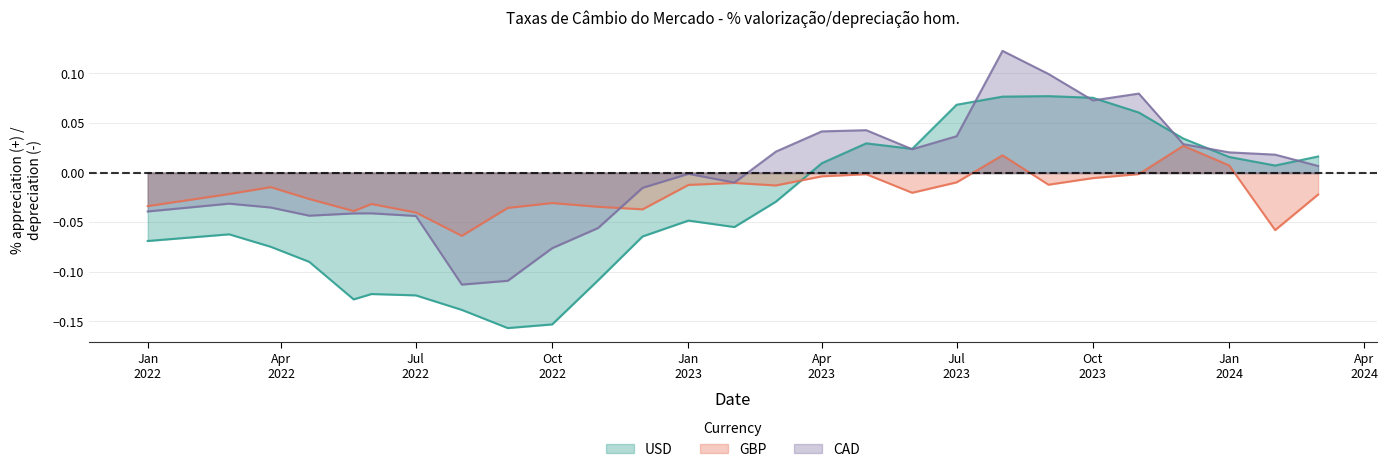

Where do GBP and CAD first cross each other?

2022-12-01 and 2022-11-01